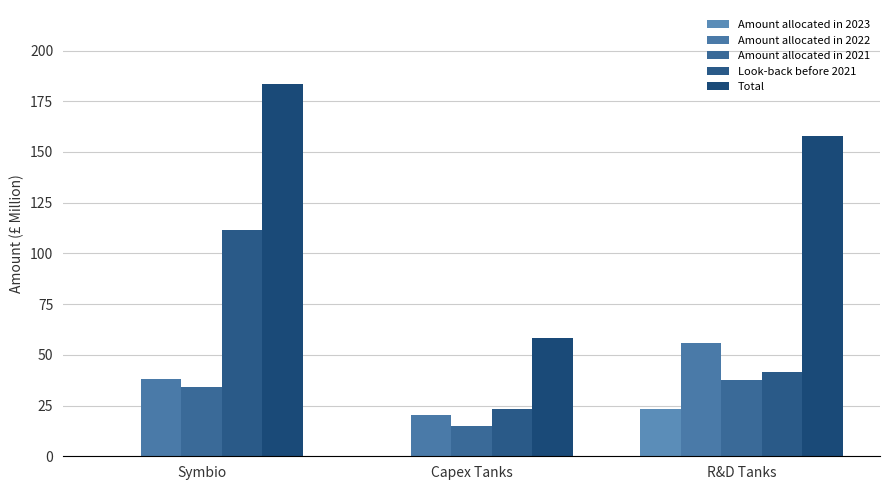

What is the label of the 2nd bar from the right?

Capex Tanks